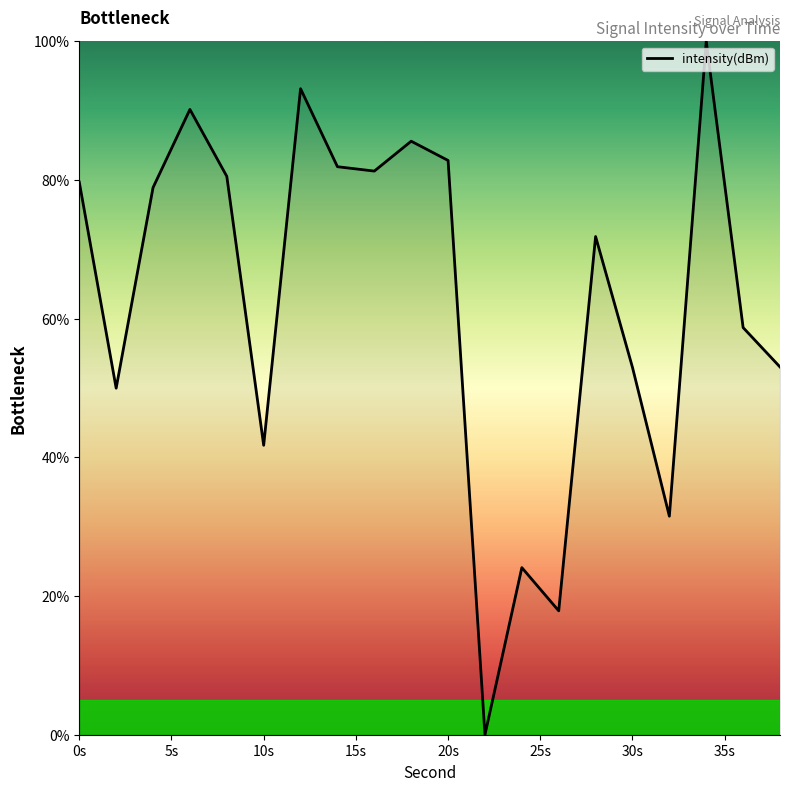

What is the maximum value shown in the chart?

100.0